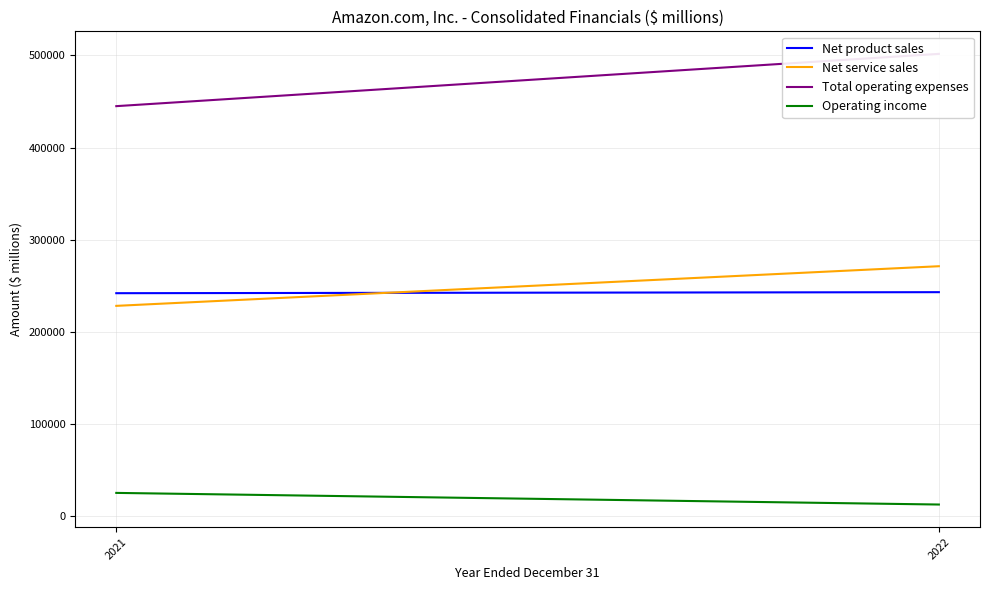

Which series changed the most between 2021 and 2022?

Total operating expenses